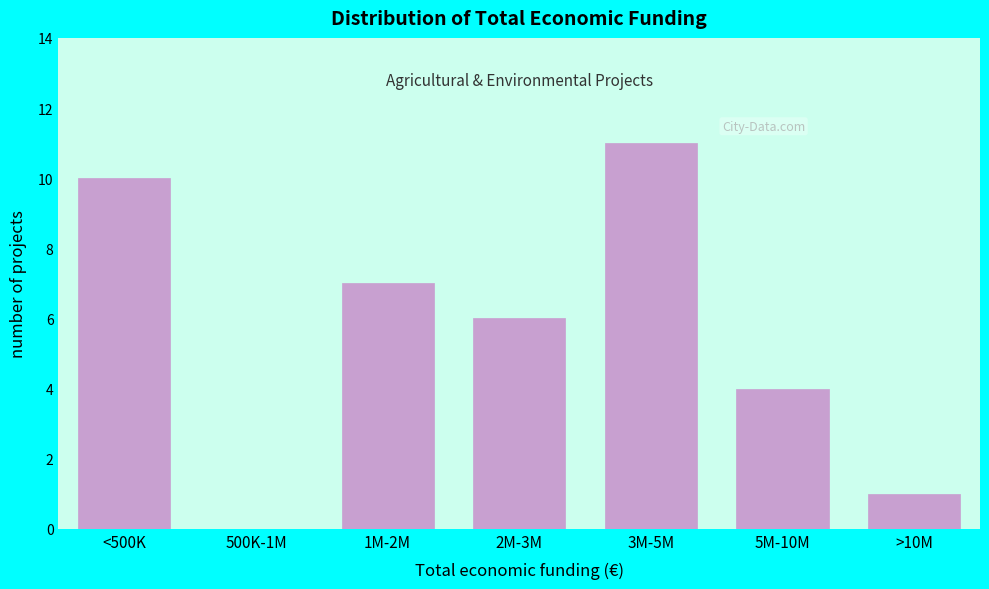

Reading left to right, extract all data points from this chart.

<500K=10	500K-1M=0	1M-2M=7	2M-3M=6	3M-5M=11	5M-10M=4	>10M=1